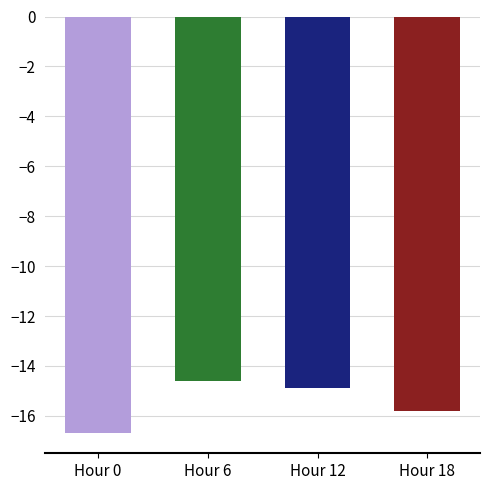

What is the smallest value displayed?

-16.7